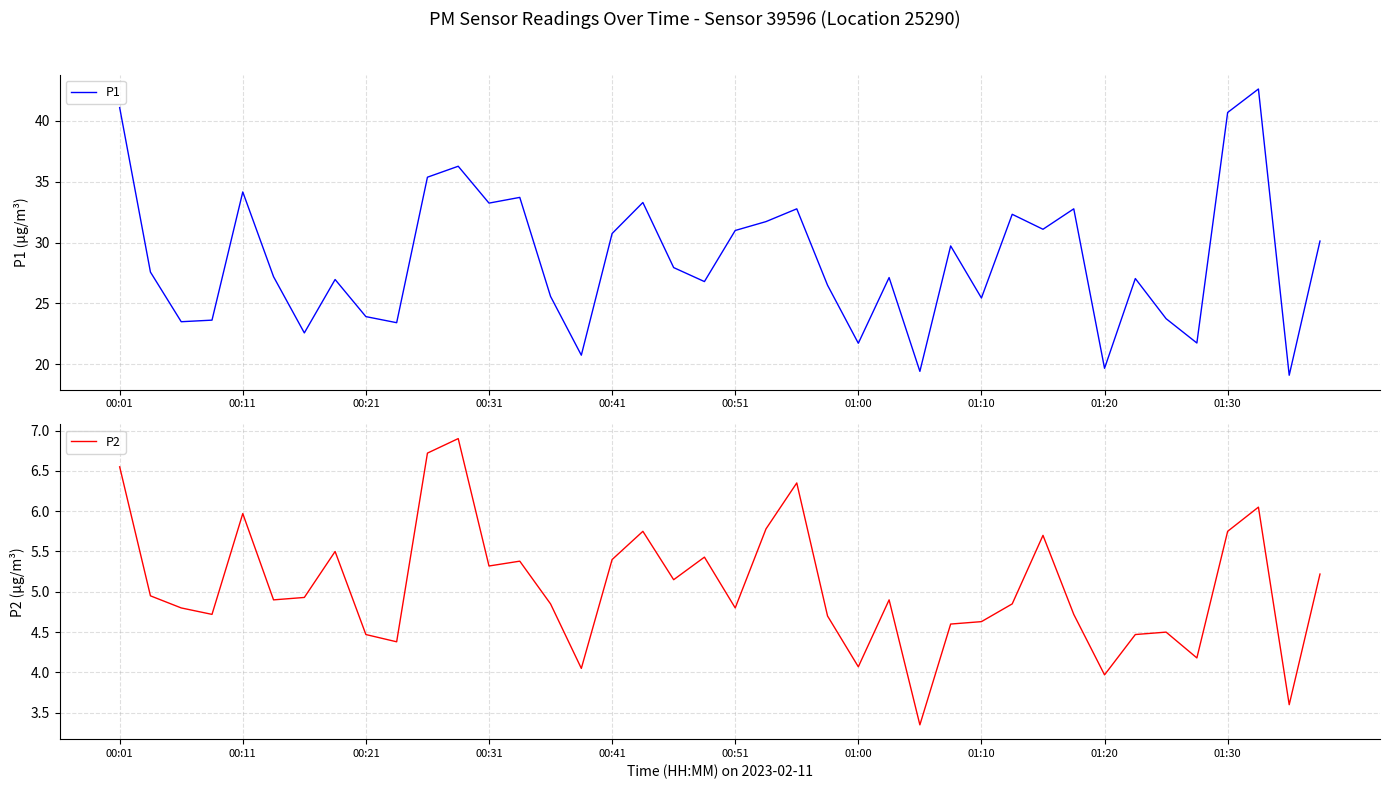

What are all the series names shown in the legend?

P1, P2